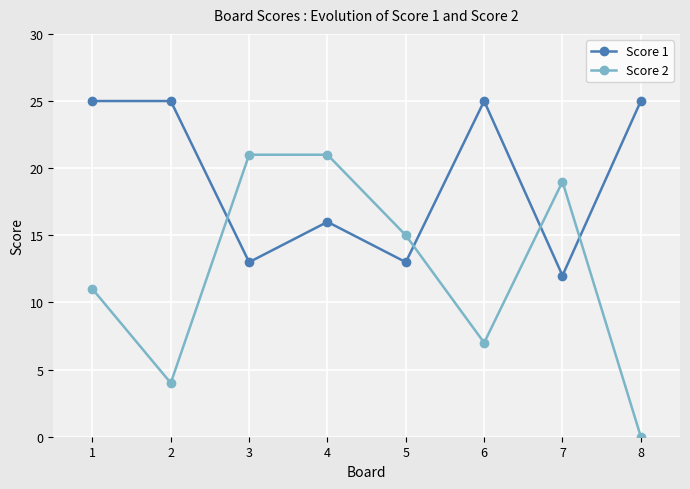

Does the chart display data point markers on the line(s)?

Yes